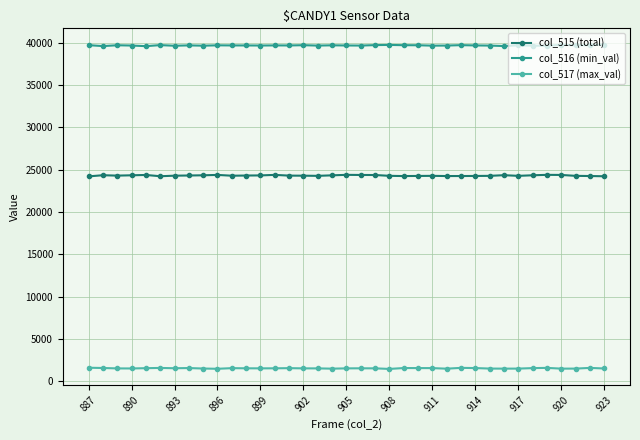

What is the smallest value displayed?

1453